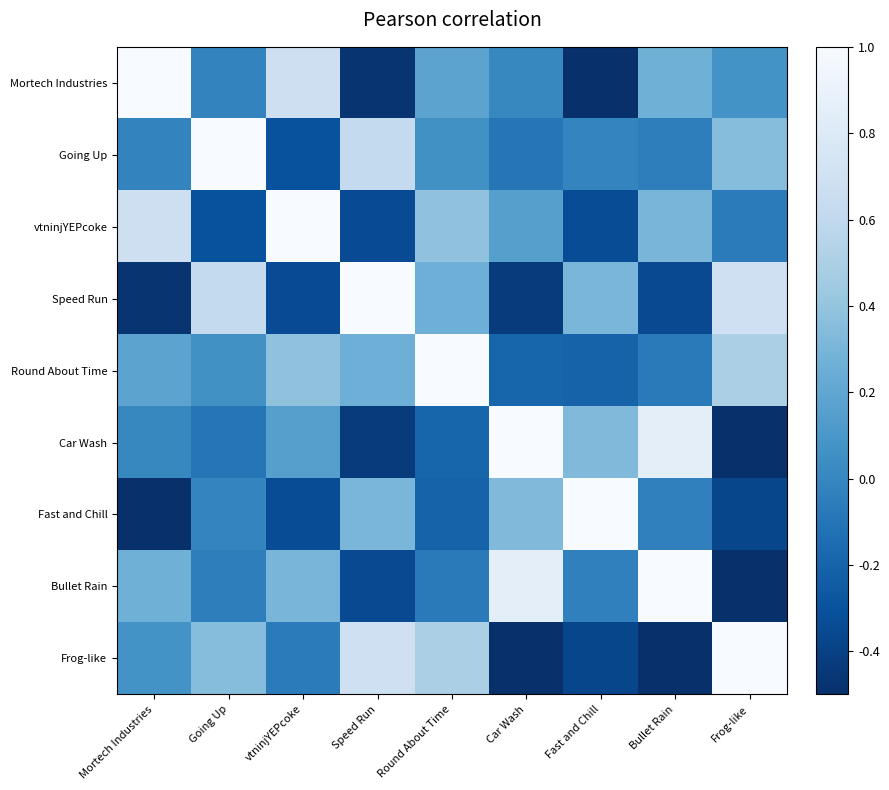

What is the total value across all series at Round About Time?

1.9